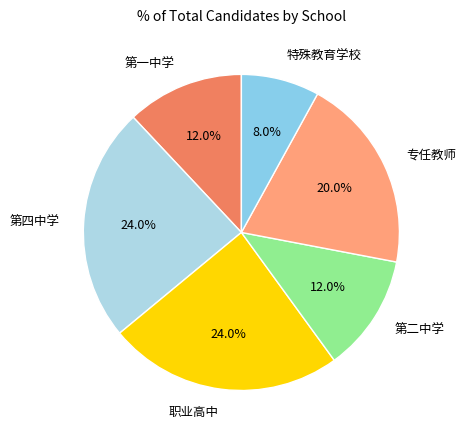

What is the ratio of the value at 特殊教育学校 to the value at 第一中学?

0.7